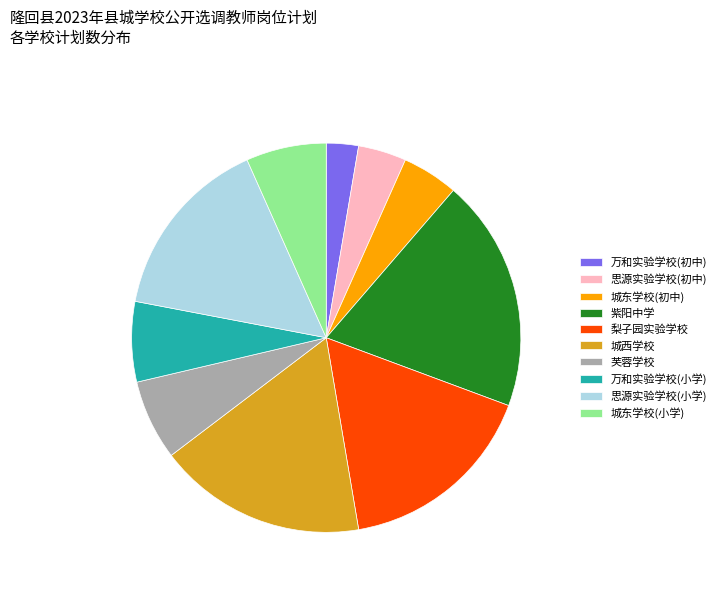

What is the smallest slice in the pie chart?

万和实验学校(初中)